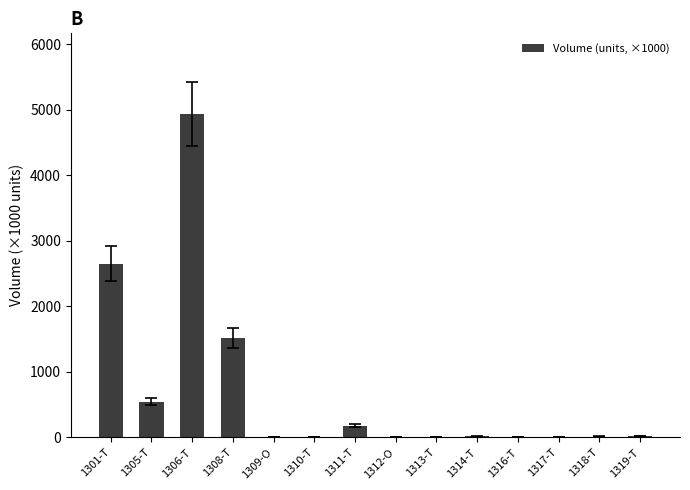

Where does the data first go above 13?

1301-T